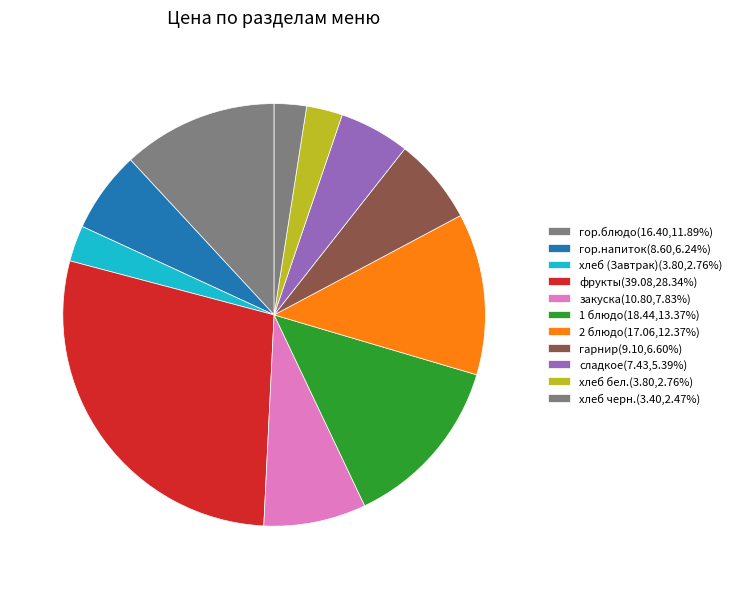

Is 2 блюдо the majority of the pie?

No